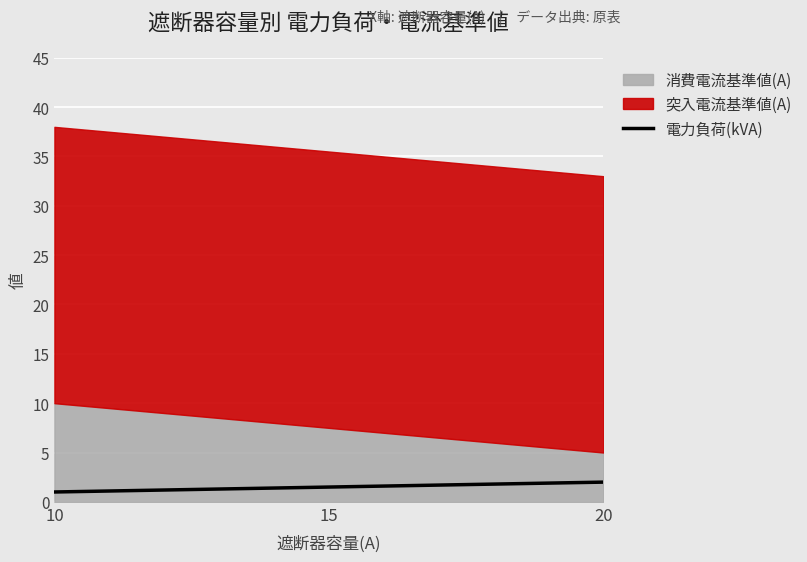

What is the approximate value at 20?

2.0